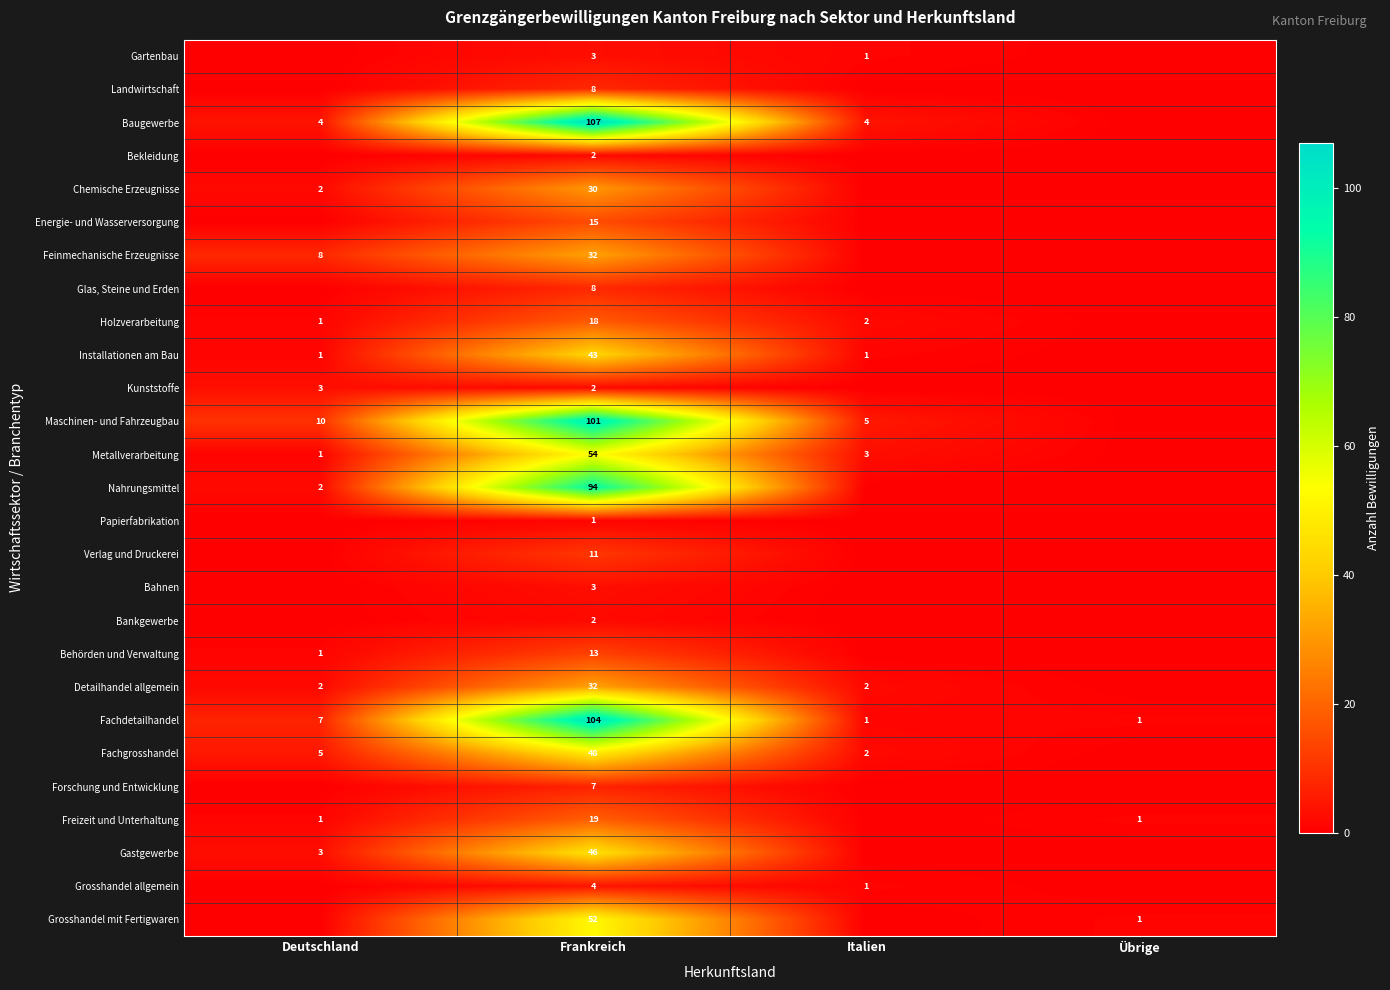

The Detailhandel allgemein series shows 1 at Italien. True or false?

False